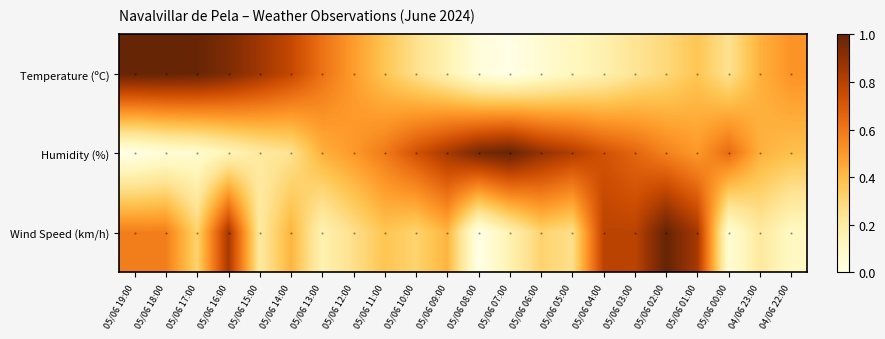

Reading right to left, extract all data points from this chart.

Temperature (ºC): 04/06 22:00=0.5	04/06 23:00=0.4	05/06 00:00=0.3	05/06 01:00=0.4	05/06 02:00=0.3	05/06 03:00=0.2	05/06 04:00=0.2	05/06 05:00=0.1	05/06 06:00=0.1	05/06 07:00=0.0	05/06 08:00=0.0	05/06 09:00=0.2	05/06 10:00=0.3	05/06 11:00=0.4	05/06 12:00=0.5	05/06 13:00=0.6	05/06 14:00=0.8	05/06 15:00=0.9	05/06 16:00=0.9	05/06 17:00=1.0	05/06 18:00=1.0	05/06 19:00=1.0
Humidity (%): 04/06 22:00=0.4	04/06 23:00=0.4	05/06 00:00=0.6	05/06 01:00=0.5	05/06 02:00=0.6	05/06 03:00=0.7	05/06 04:00=0.7	05/06 05:00=0.8	05/06 06:00=0.9	05/06 07:00=1.0	05/06 08:00=1.0	05/06 09:00=0.8	05/06 10:00=0.7	05/06 11:00=0.6	05/06 12:00=0.5	05/06 13:00=0.4	05/06 14:00=0.2	05/06 15:00=0.2	05/06 16:00=0.1	05/06 17:00=0.1	05/06 18:00=0.0	05/06 19:00=0.0
Wind Speed (km/h): 04/06 22:00=0.1	04/06 23:00=0.2	05/06 00:00=0.1	05/06 01:00=0.8	05/06 02:00=1.0	05/06 03:00=0.8	05/06 04:00=0.8	05/06 05:00=0.3	05/06 06:00=0.3	05/06 07:00=0.2	05/06 08:00=0.0	05/06 09:00=0.4	05/06 10:00=0.3	05/06 11:00=0.4	05/06 12:00=0.3	05/06 13:00=0.2	05/06 14:00=0.4	05/06 15:00=0.2	05/06 16:00=0.8	05/06 17:00=0.3	05/06 18:00=0.6	05/06 19:00=0.6